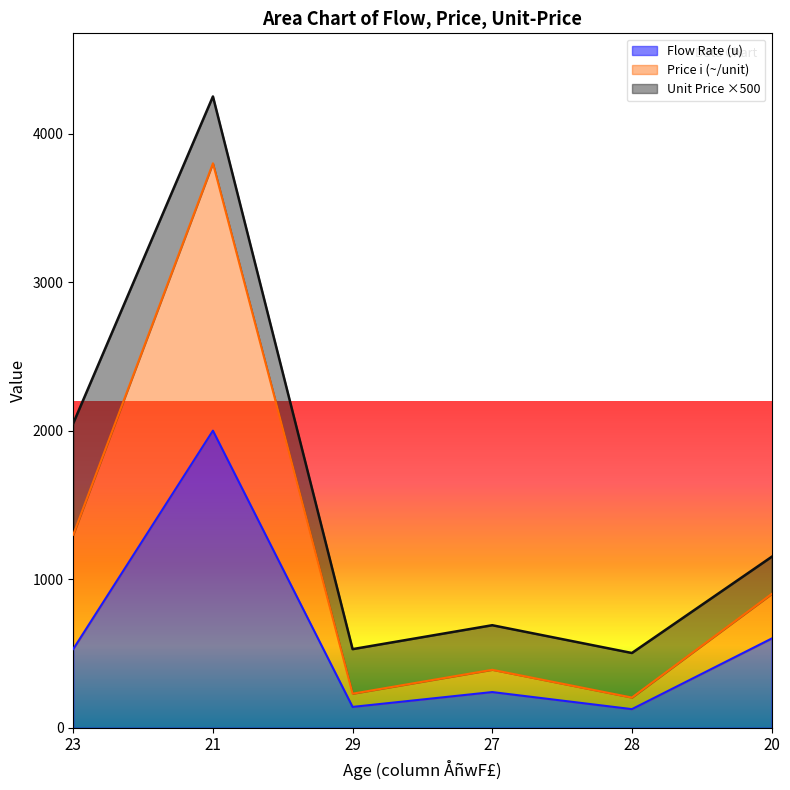

What is the label of the 5th point from the right?

21